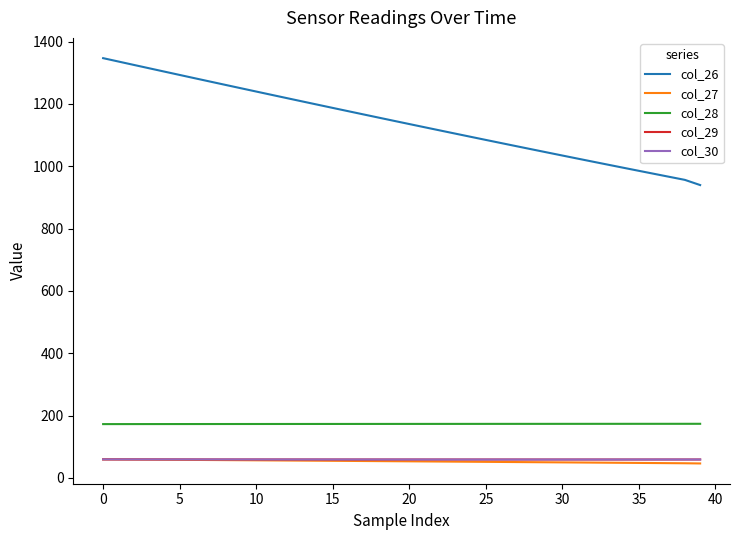

Does the chart display data point markers on the line(s)?

No